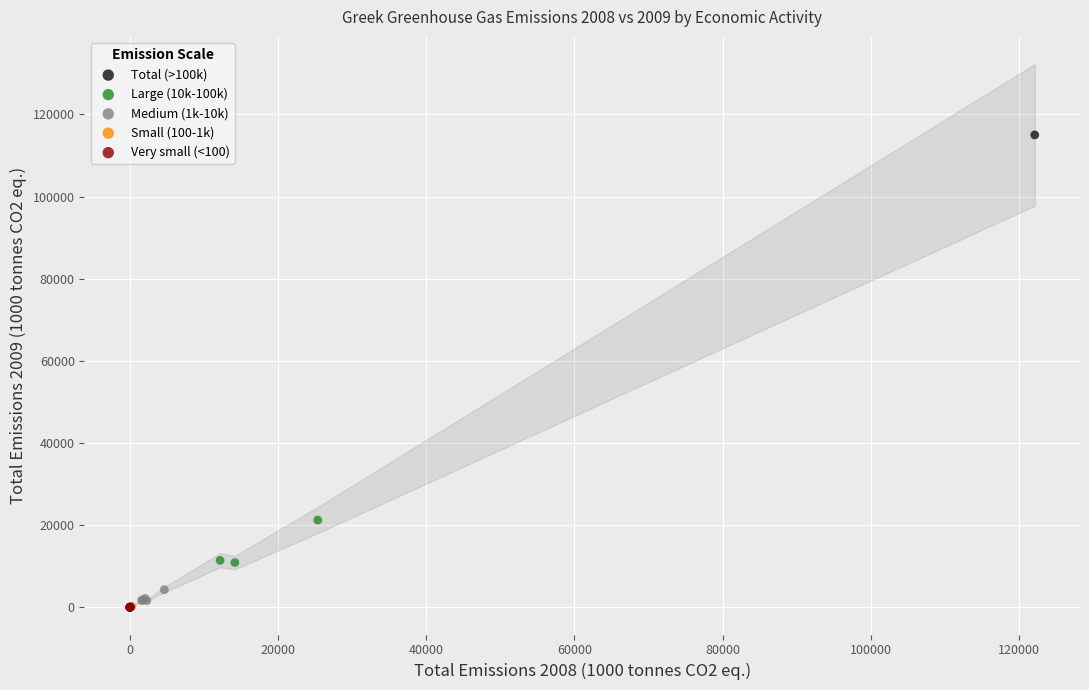

What are all the series names shown in the legend?

Total (>100k), Large (10k-100k), Medium (1k-10k), Small (100-1k), Very small (<100)